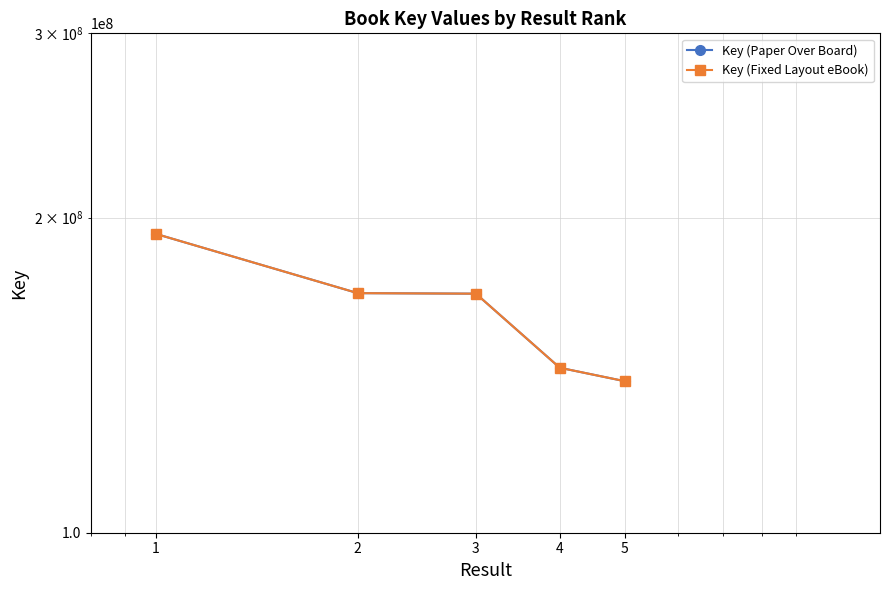

What is the lowest value of the Key (Paper Over Board) series?

139560900